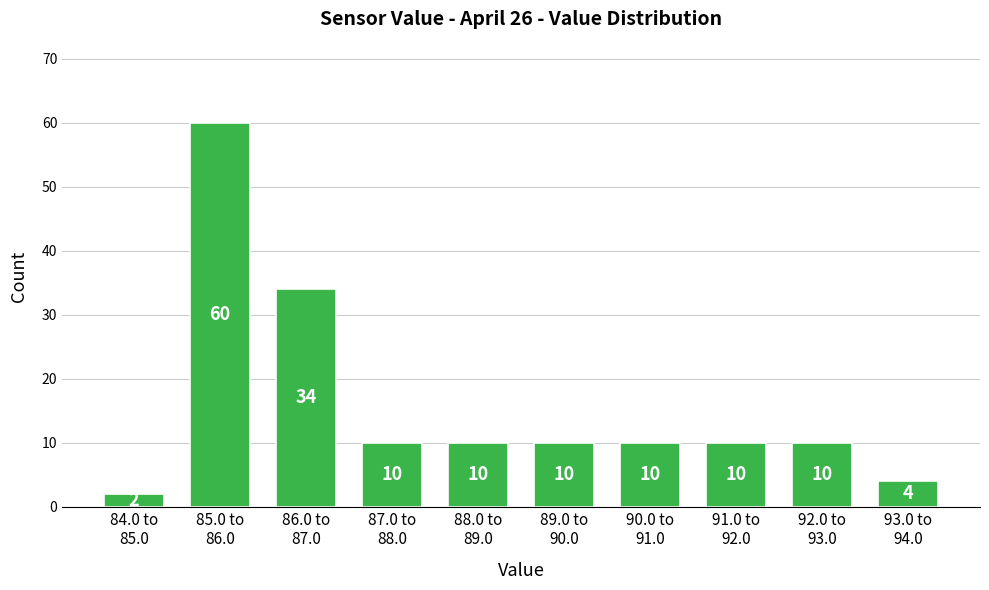

Reading left to right, what are all the values shown in this chart?

2	60	34	10	10	10	10	10	10	4